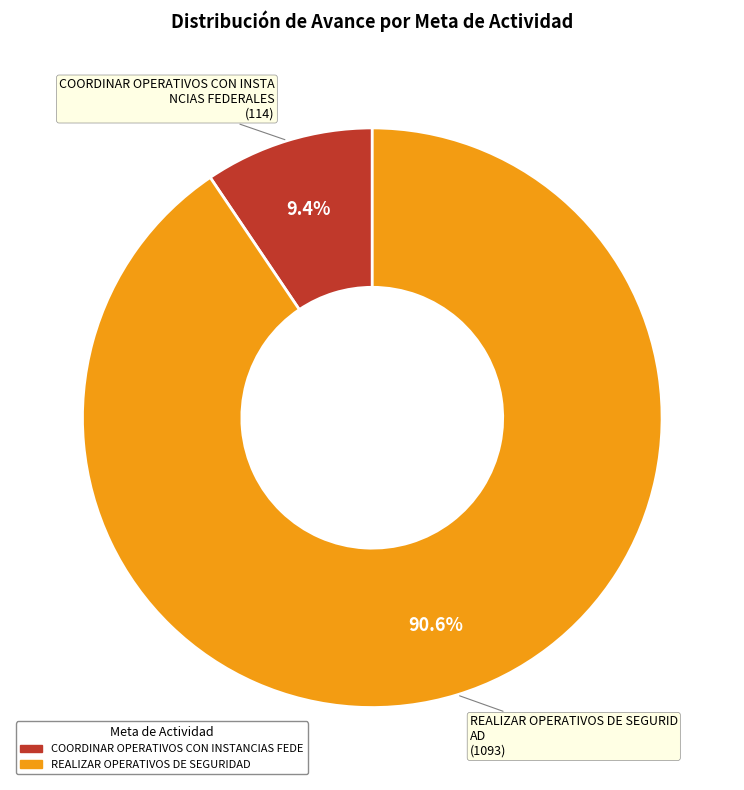

Is there a majority slice in this chart?

Yes